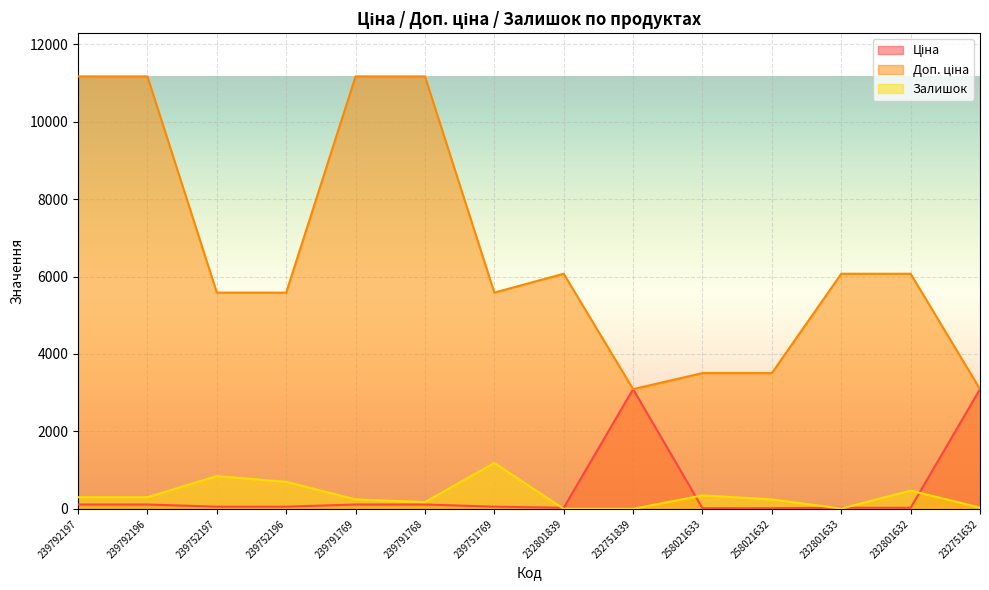

Reading left to right, transcribe all the data shown in this chart.

Ціна: 111.7	111.7	55.9	55.9	111.7	111.7	55.9	27.0	3091.2	15.6	15.6	27.0	27.0	3091.2
Доп. ціна: 11169.0	11169.0	5585.0	5585.0	11169.0	11169.0	5585.0	6072.0	3091.0	3506.0	3506.0	6072.0	6072.0	3091.0
Залишок: 300.0	300.0	845.0	698.0	244.0	173.0	1185.0	0.0	0.0	347.0	243.0	7.0	471.0	32.0